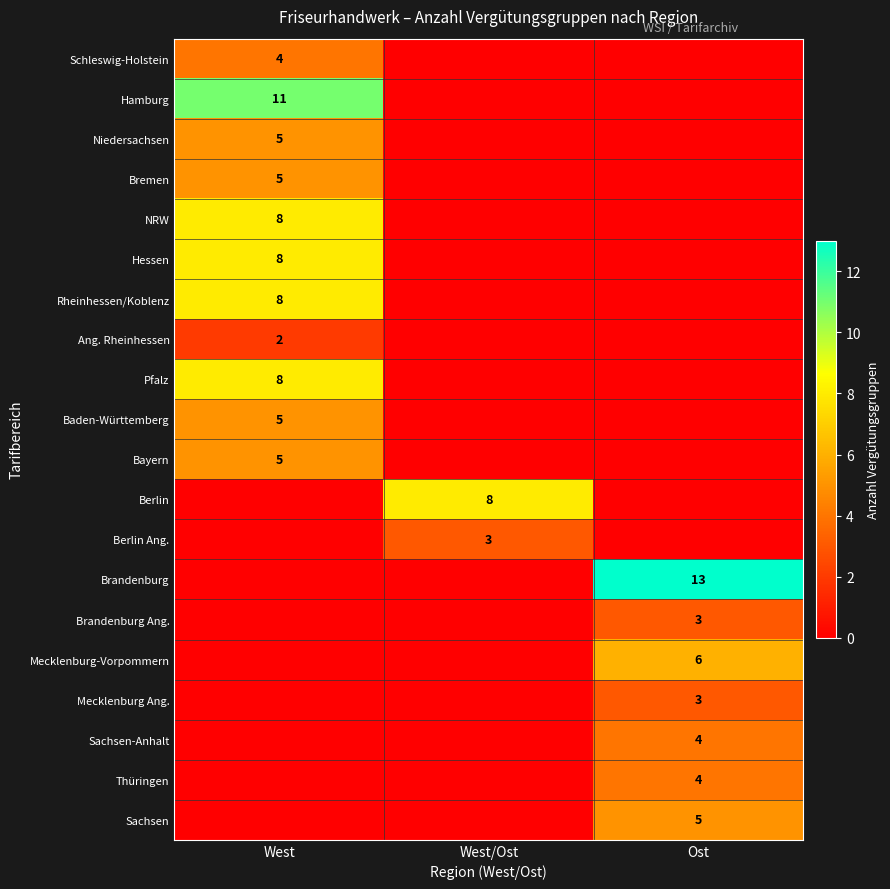

Is it true that NRW equals 5 at West?

False